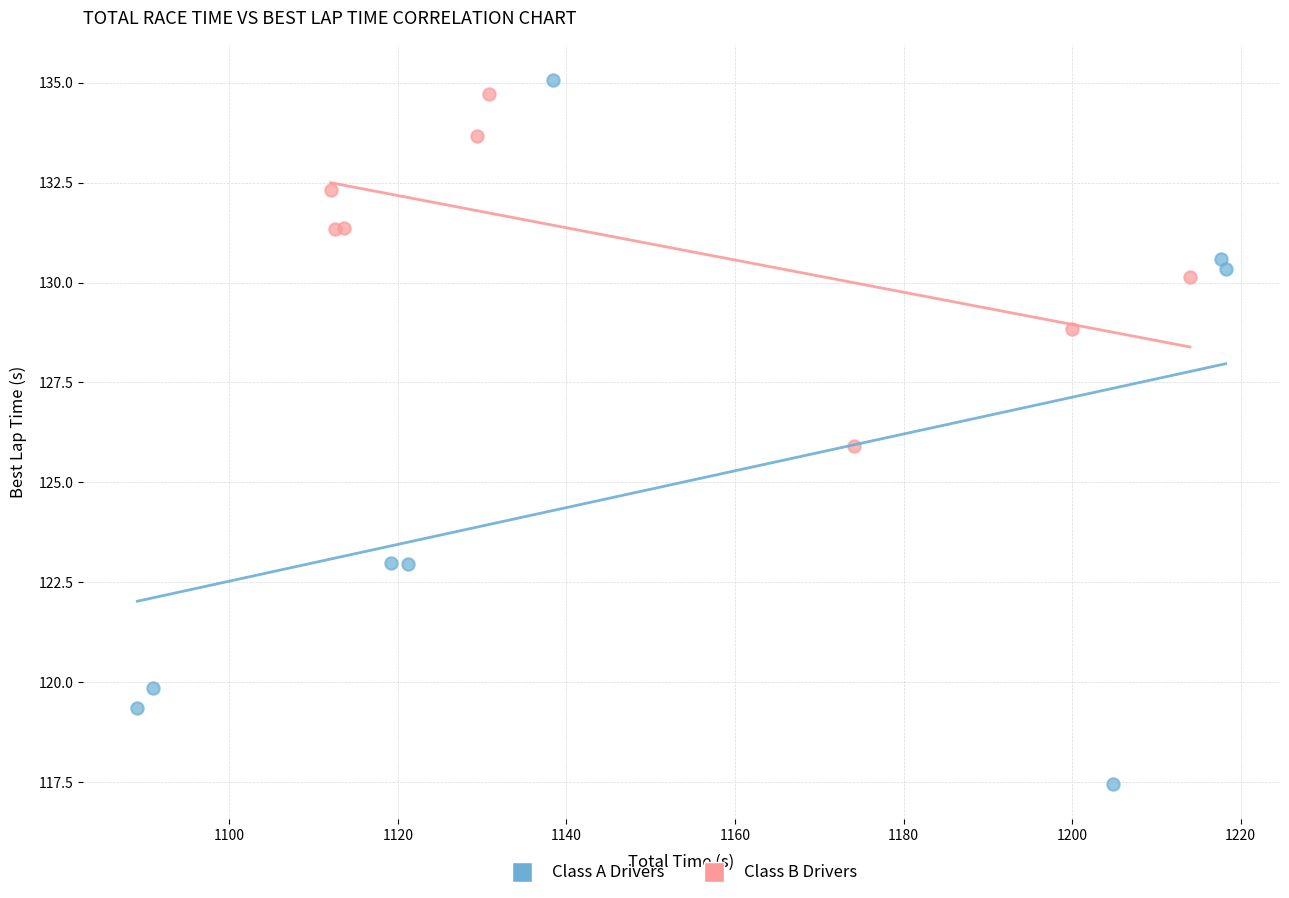

Which series has the widest spread of Y values?

Class A Drivers